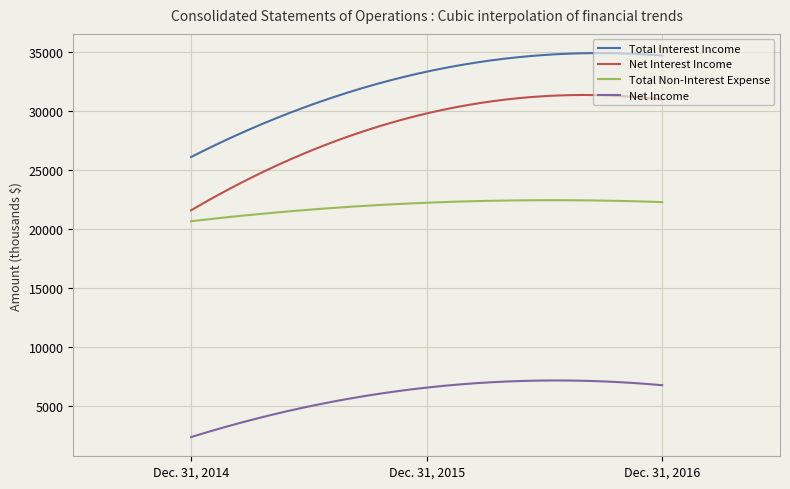

What is the difference between the maximum and minimum values in the Net Interest Income series?

9780.5